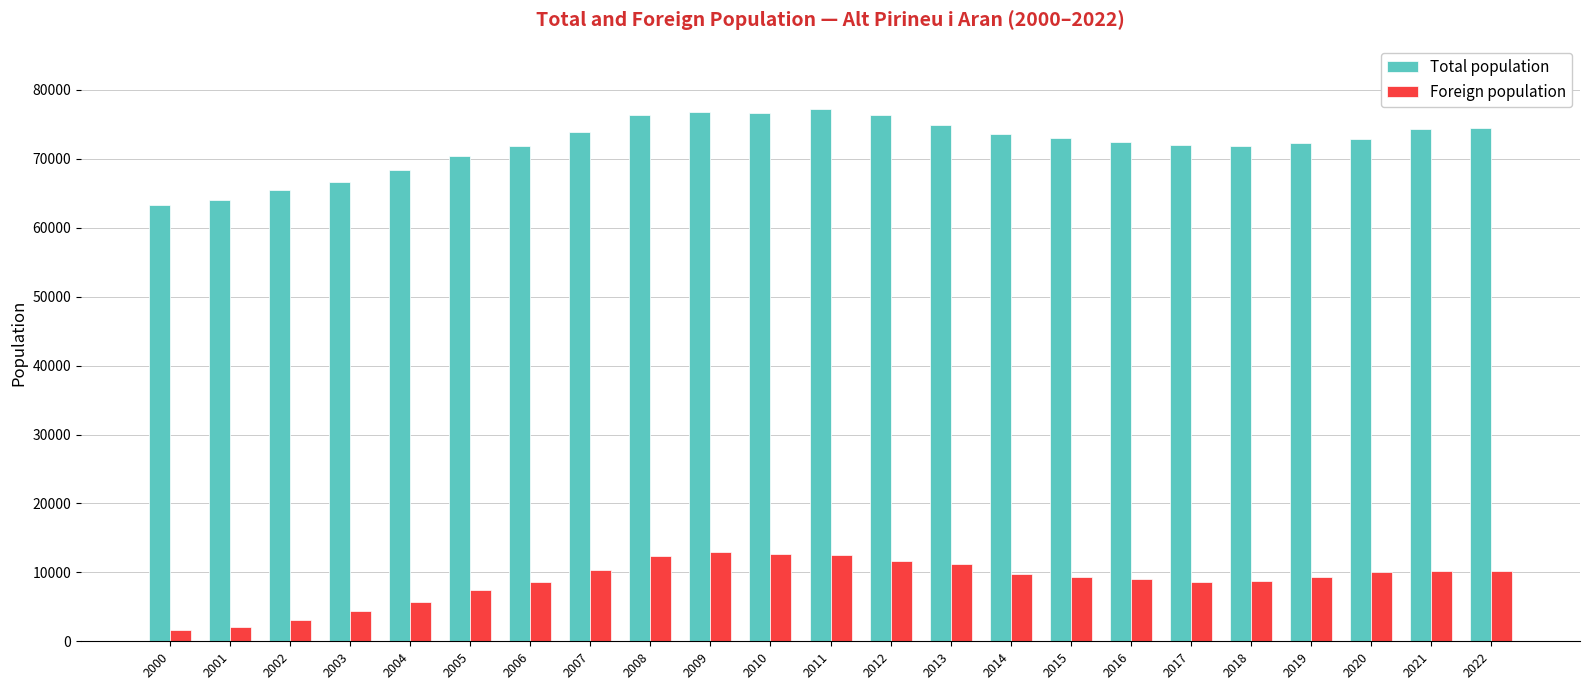

Is the value of Total population at 2000 greater than the value of Foreign population at 2005?

Yes